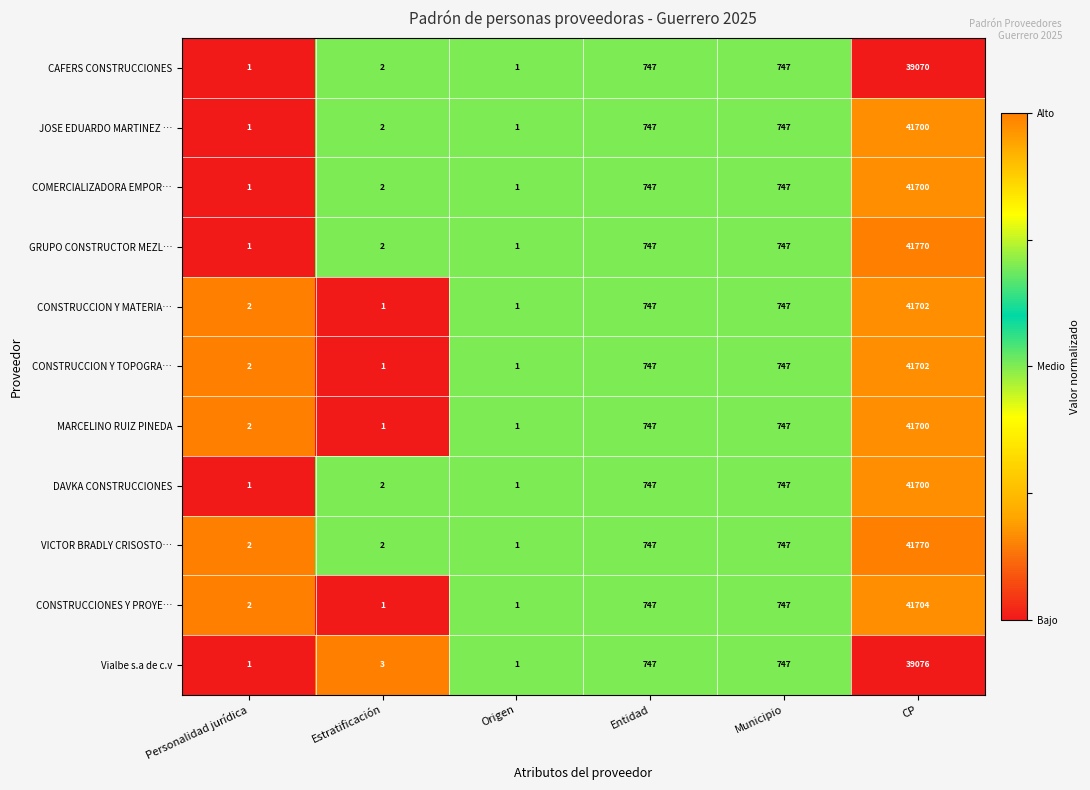

What is the approximate value of Vialbe s.a de c.v at Estratificación?

3